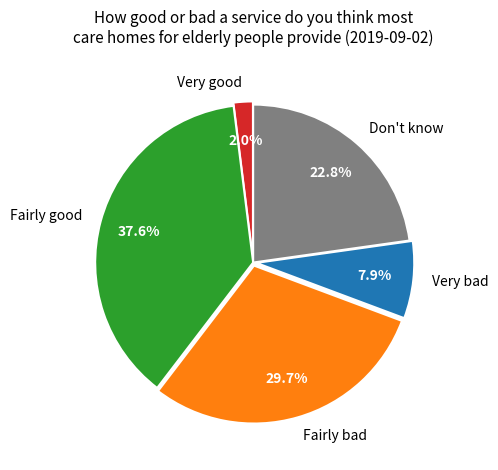

Is there any slice that represents more than half of the pie?

No